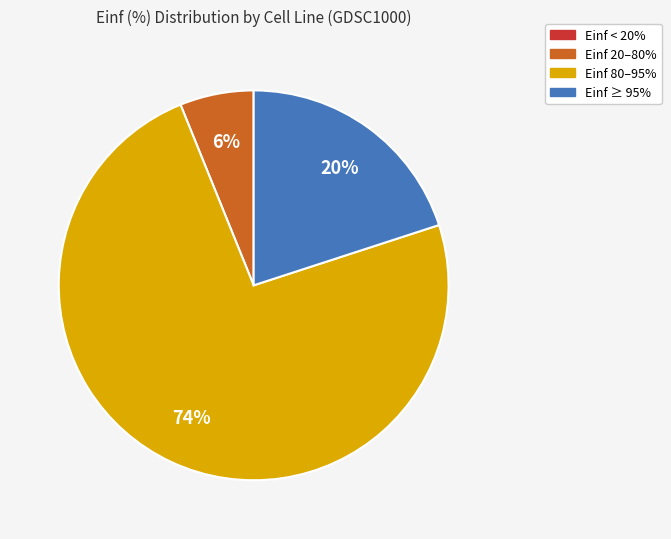

Combined, do Einf 80–95% and Einf 20–80% account for over 50%?

Yes